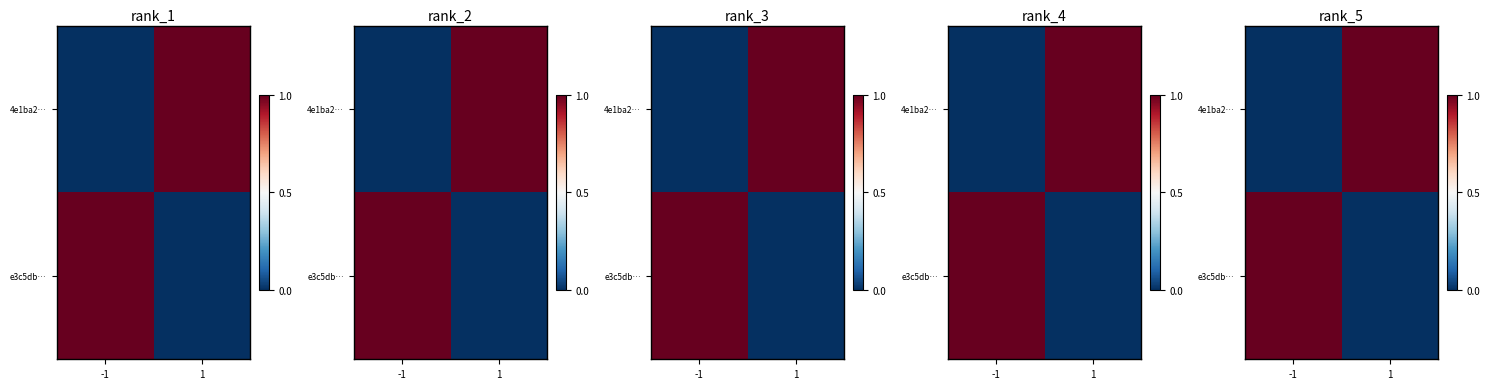

Is the value of e3c5db… at 1 greater than the value of 4e1ba2… at -1?

No